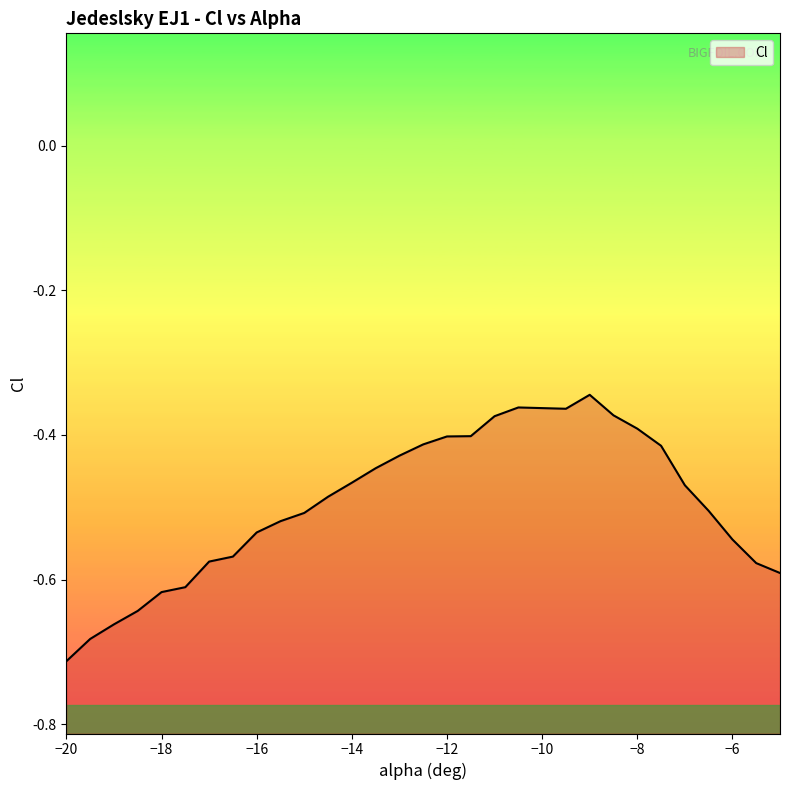

The value at -20 is -0.7. True or false?

True